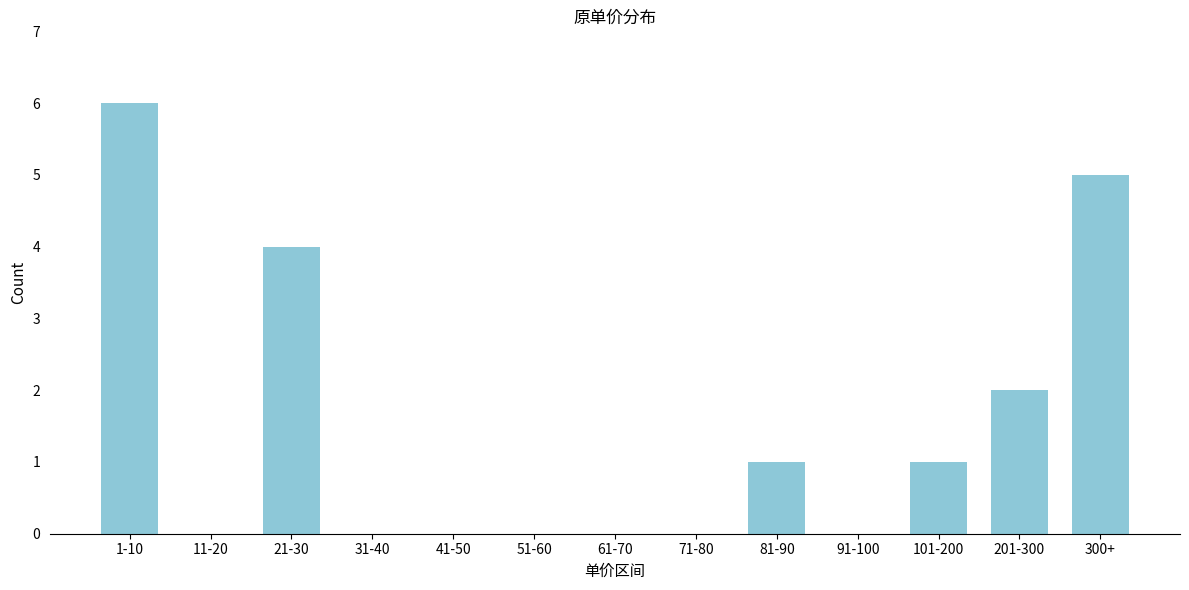

Reading left to right, list all the values displayed in this chart.

1-10=6	11-20=0	21-30=4	31-40=0	41-50=0	51-60=0	61-70=0	71-80=0	81-90=1	91-100=0	101-200=1	201-300=2	300+=5